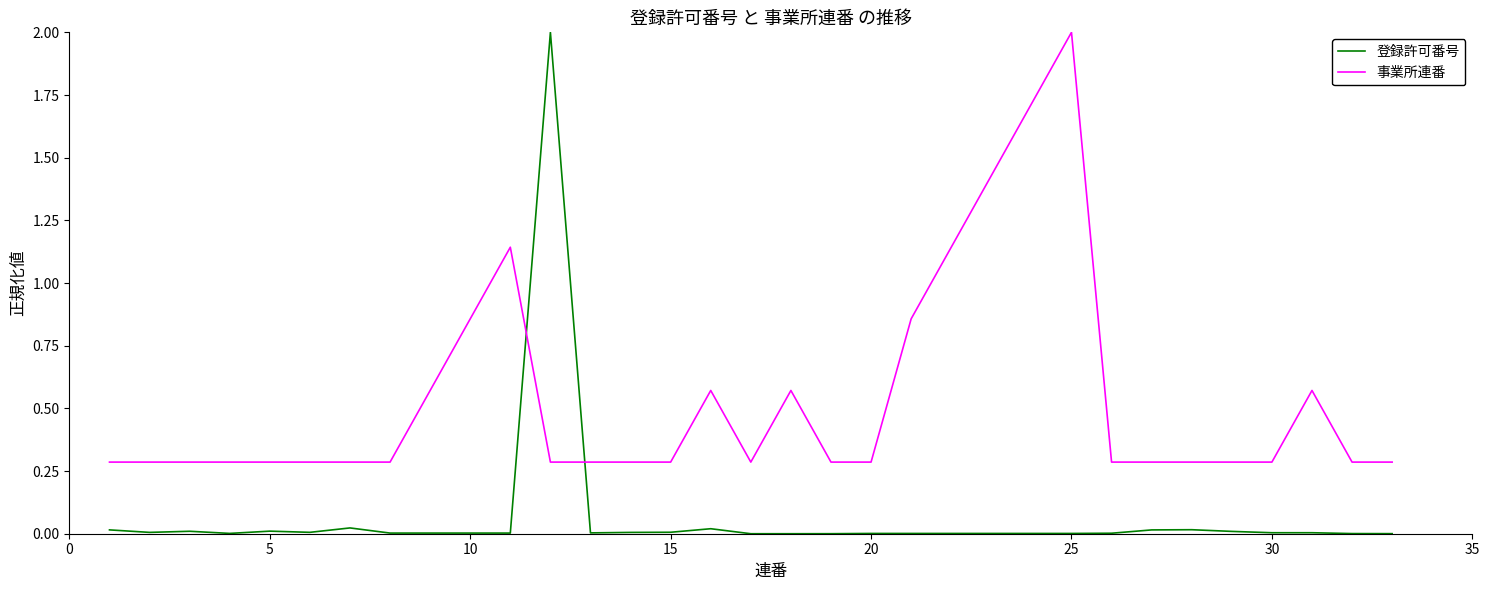

Which series has the largest range (max minus min)?

登録許可番号